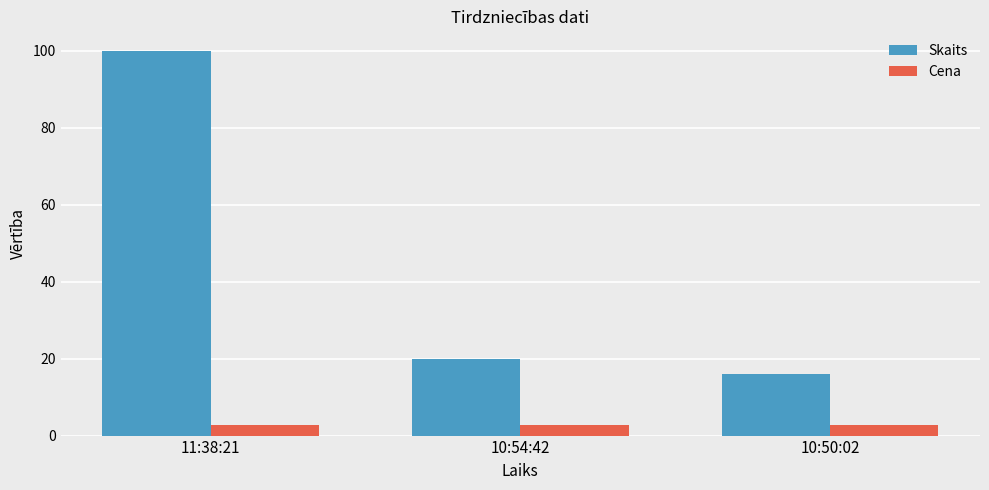

How many categories are shown in the chart?

3